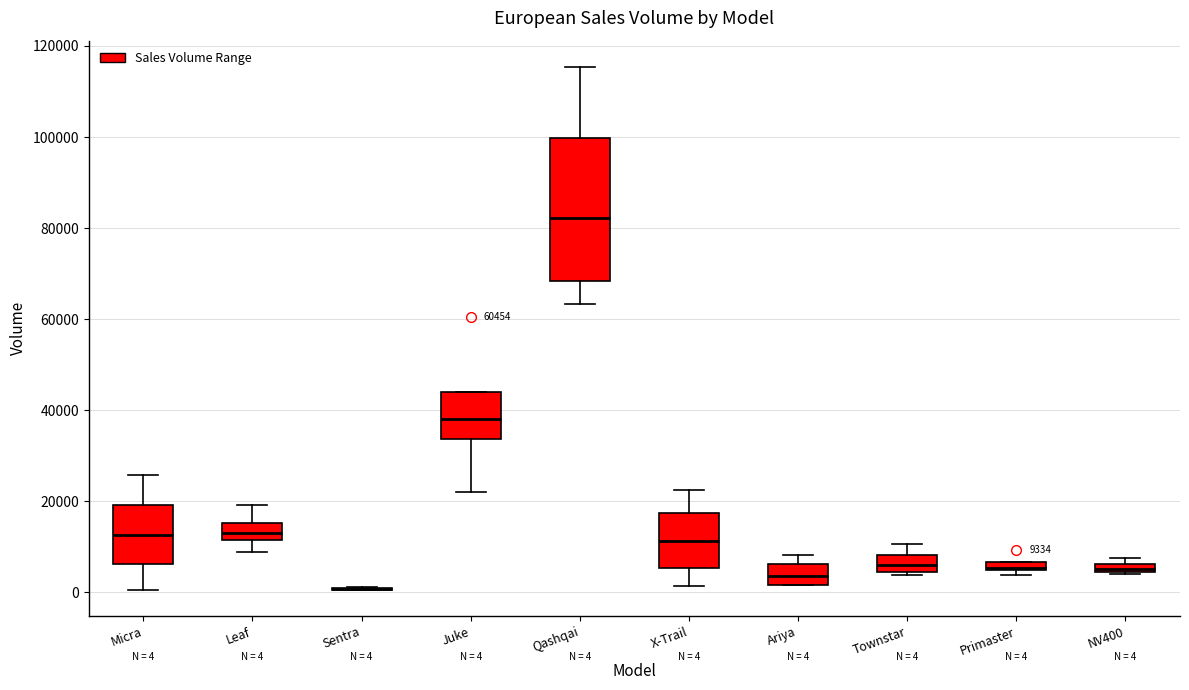

Comparing the boxes themselves (not the whiskers), which one is the tallest?

Qashqai